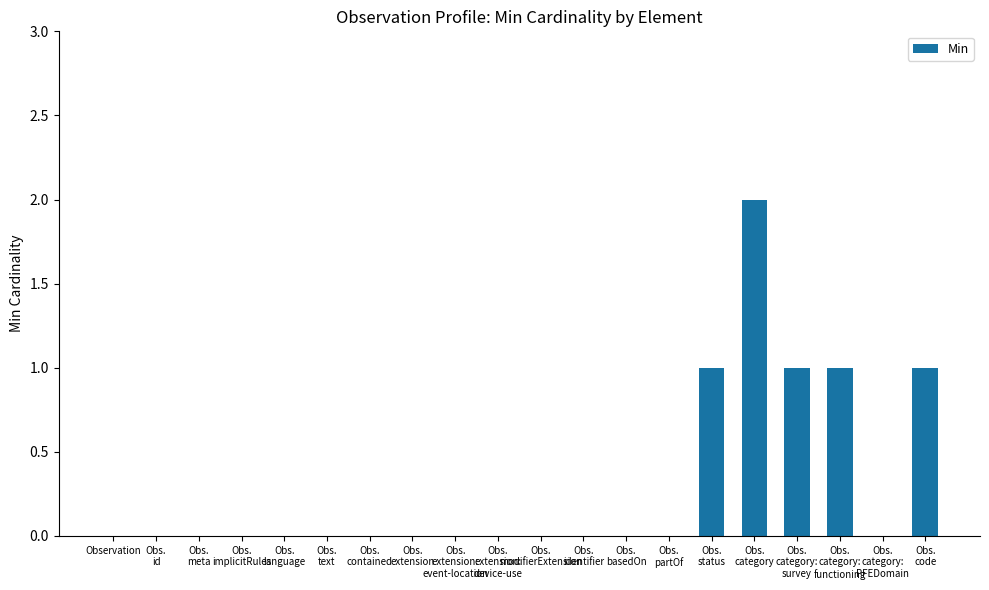

Is it true that the value at Obs.
status is 1?

True